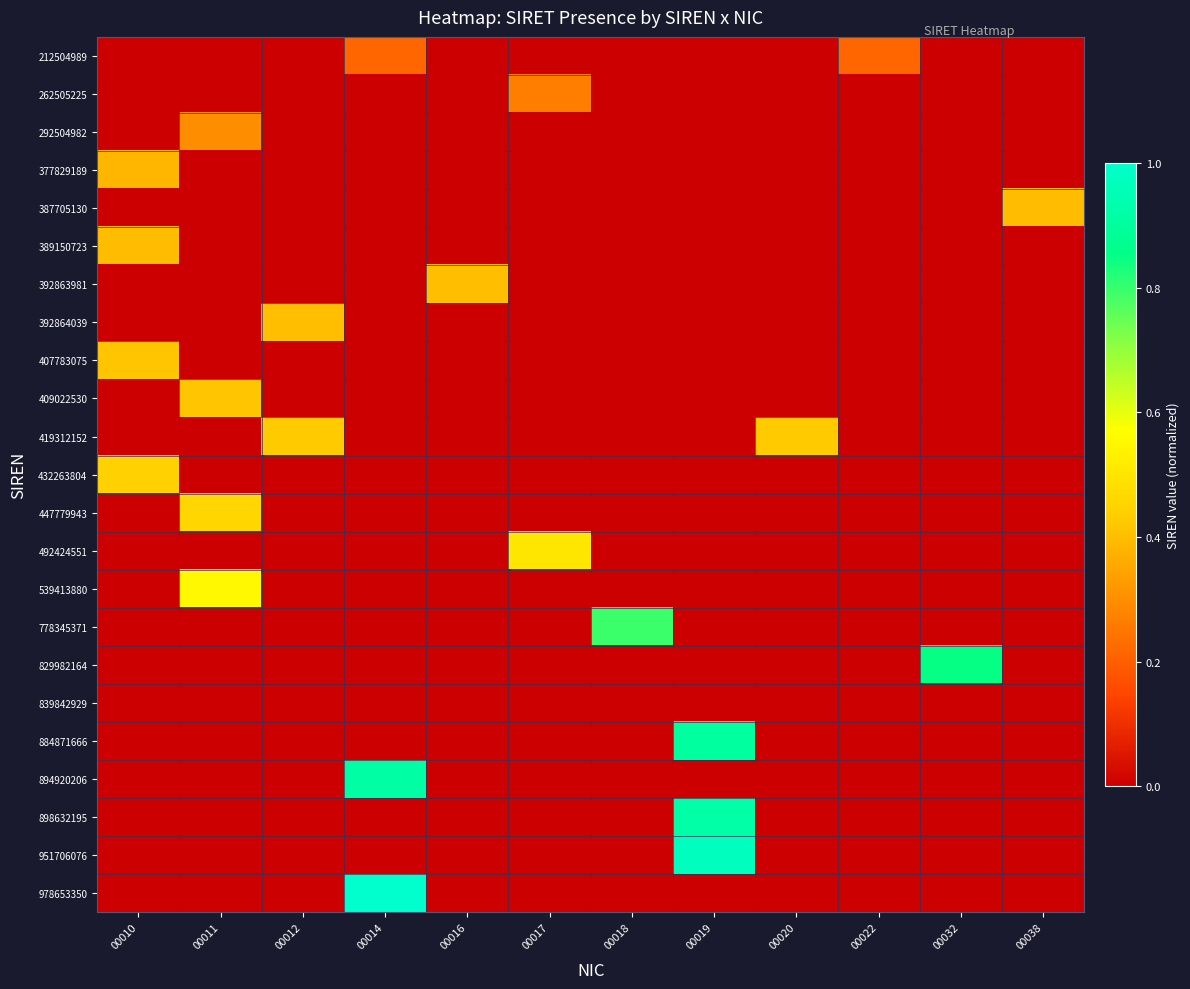

What is the spread (max minus min) of values at 00019?

1.0